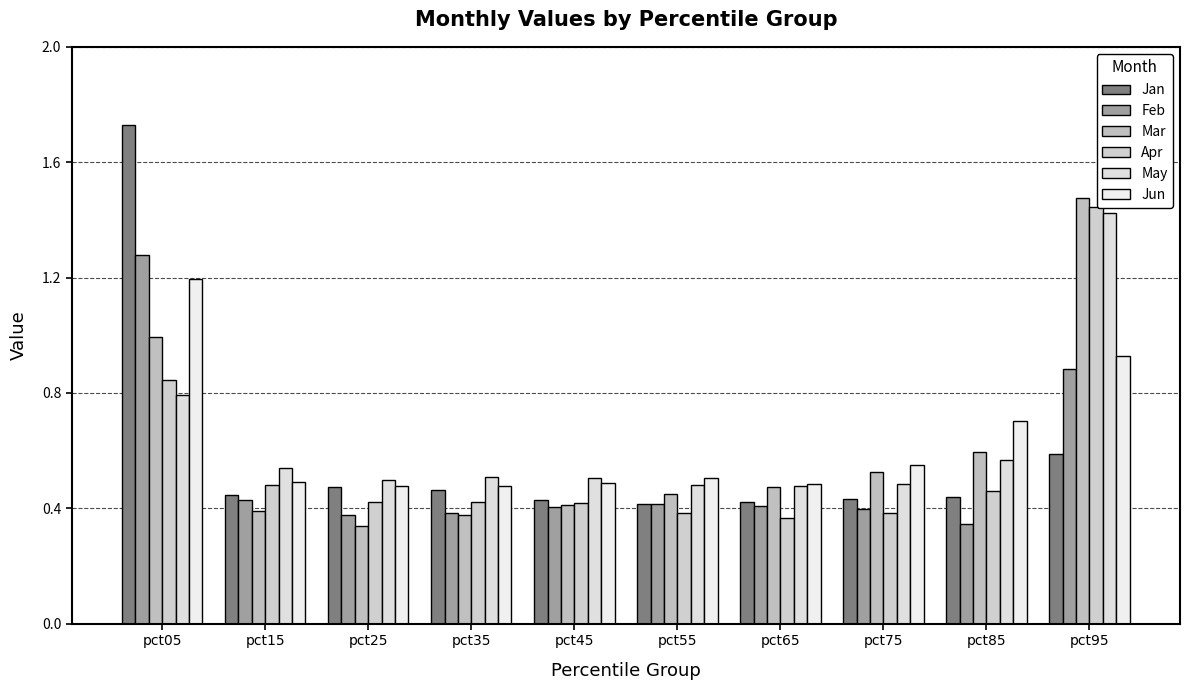

Count the number of data series in this chart.

6